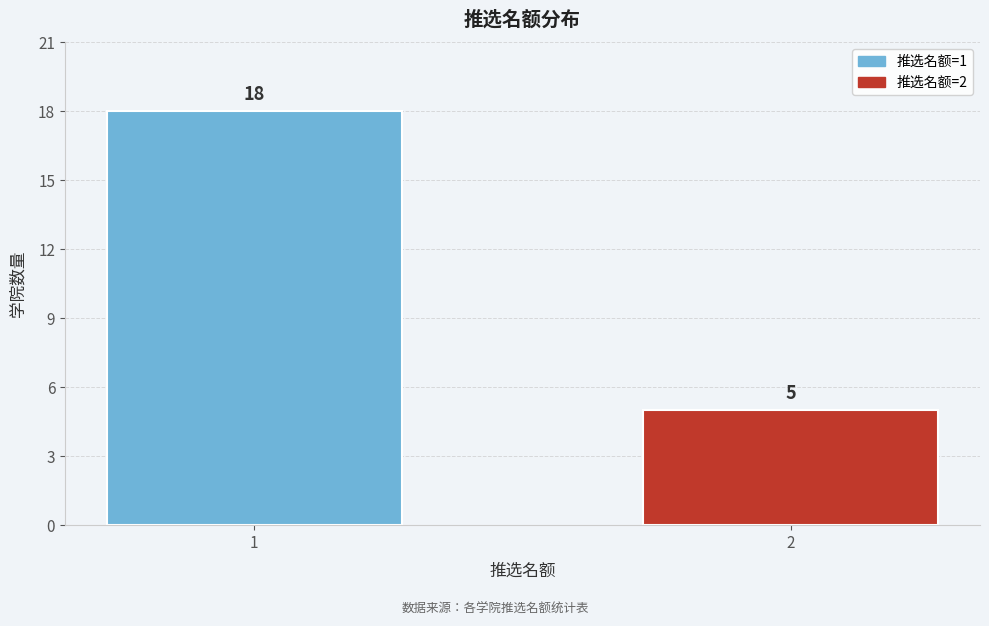

Reading left to right, extract all data points from this chart.

1=18	2=5